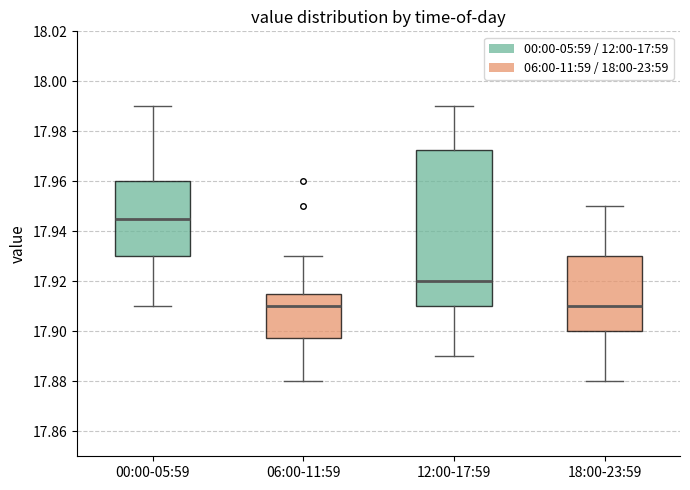

Which box has the highest median line?

00:00-05:59